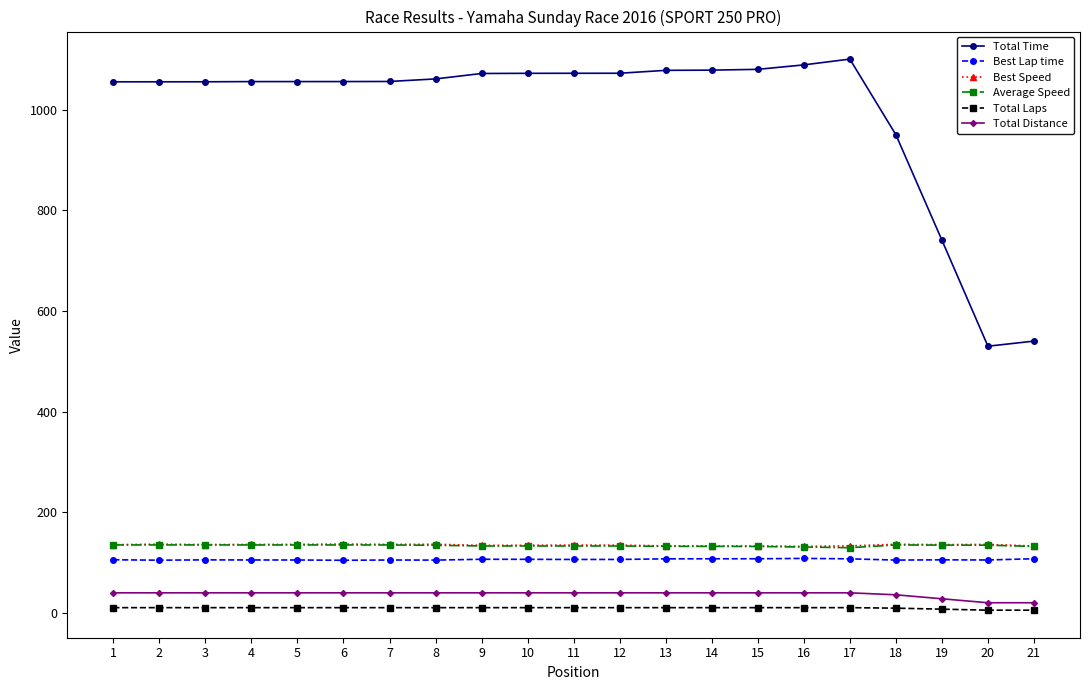

What is the difference between the Average Speed values at 6 and 14?

2.8